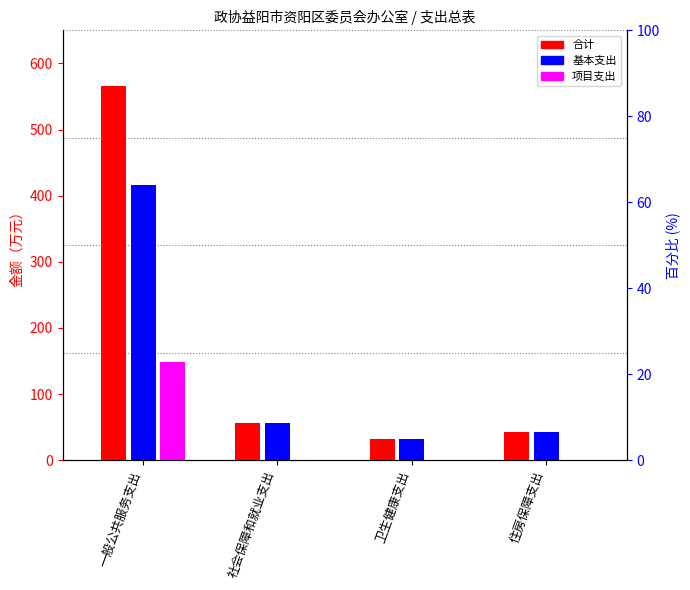

The 基本支出 series shows 42.1 at 住房保障支出. True or false?

True